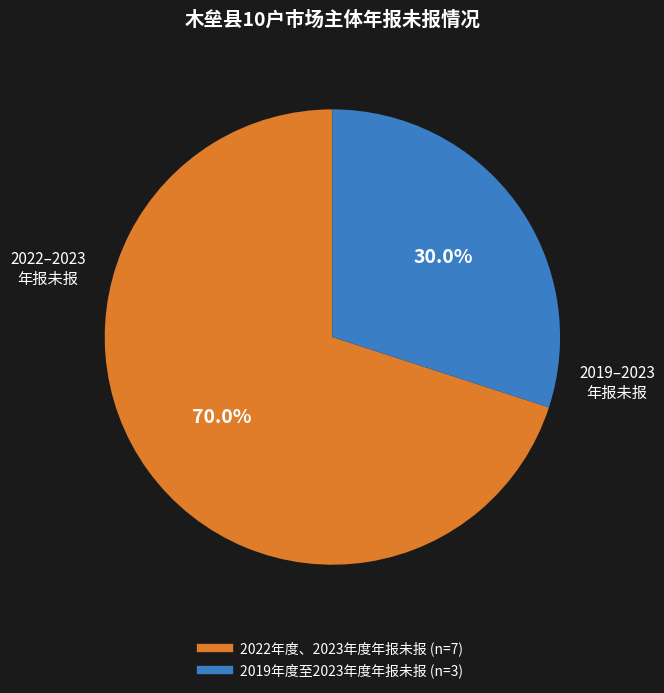

To the nearest percent, what is the difference between the 2019年度至2023年度年报未报 and 2022年度、2023年度年报未报 slice percentages?

40%